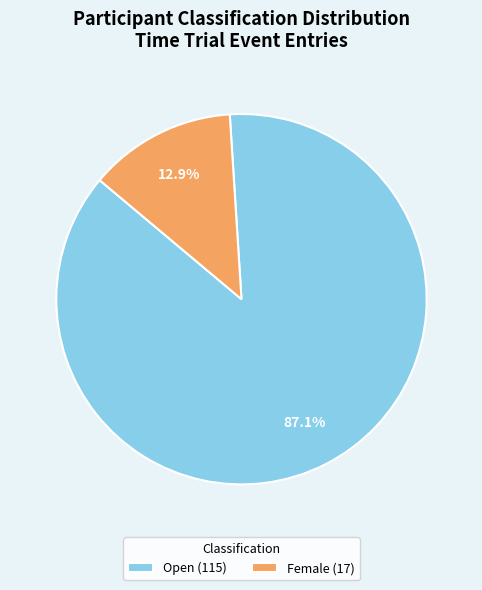

Combined, do Female (17) and Open (115) account for over 50%?

Yes